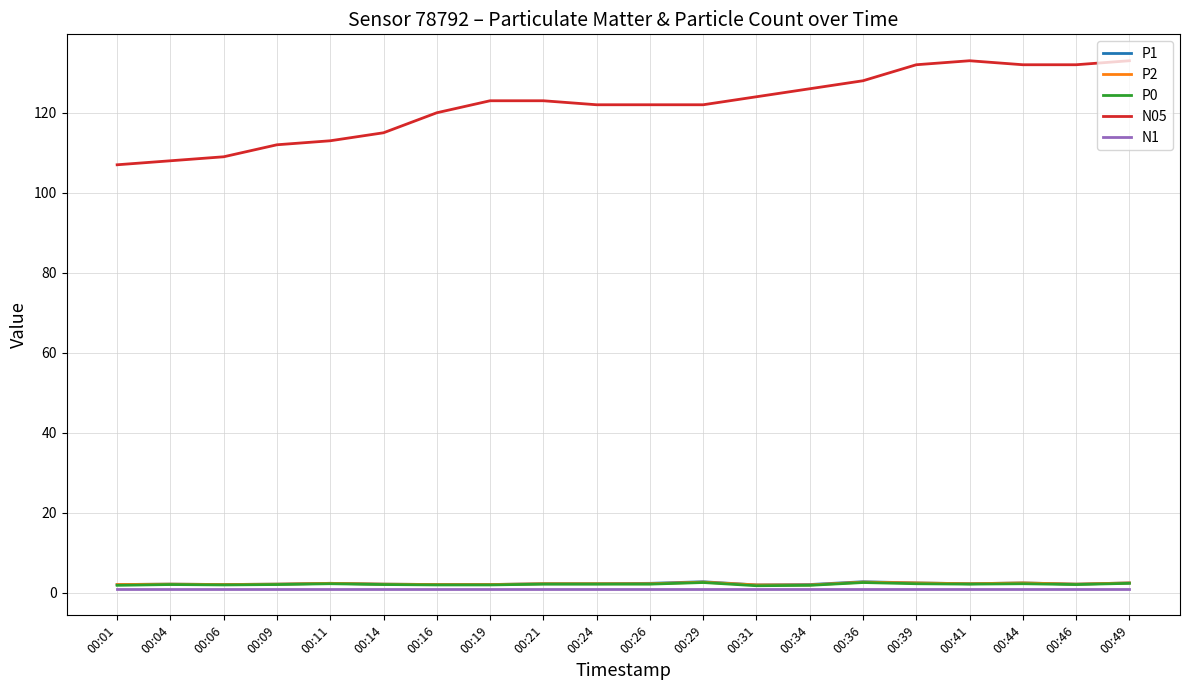

True or false: P0 and N05 cross at least once.

False